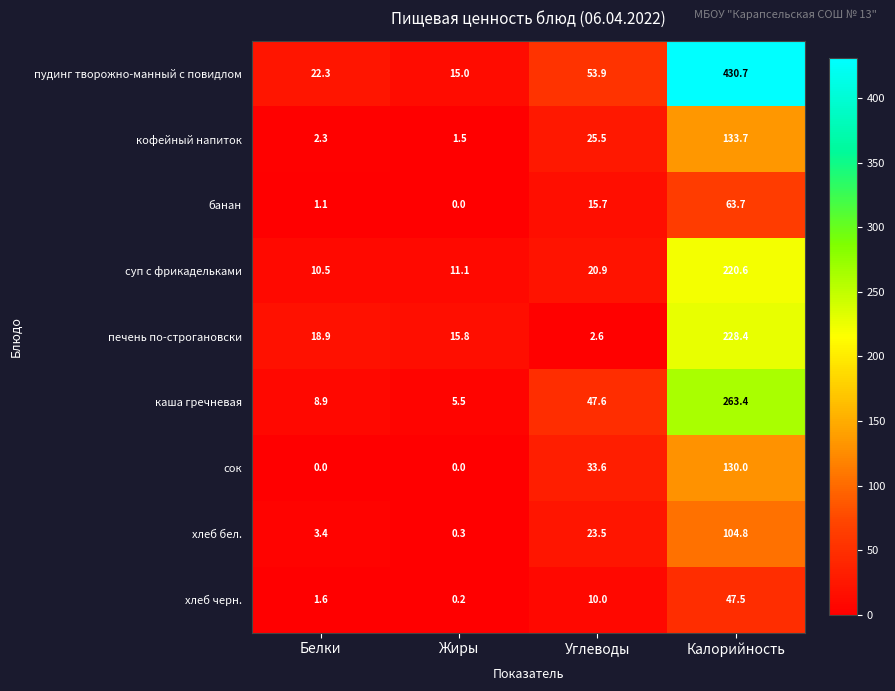

What is the greatest value displayed?

430.7